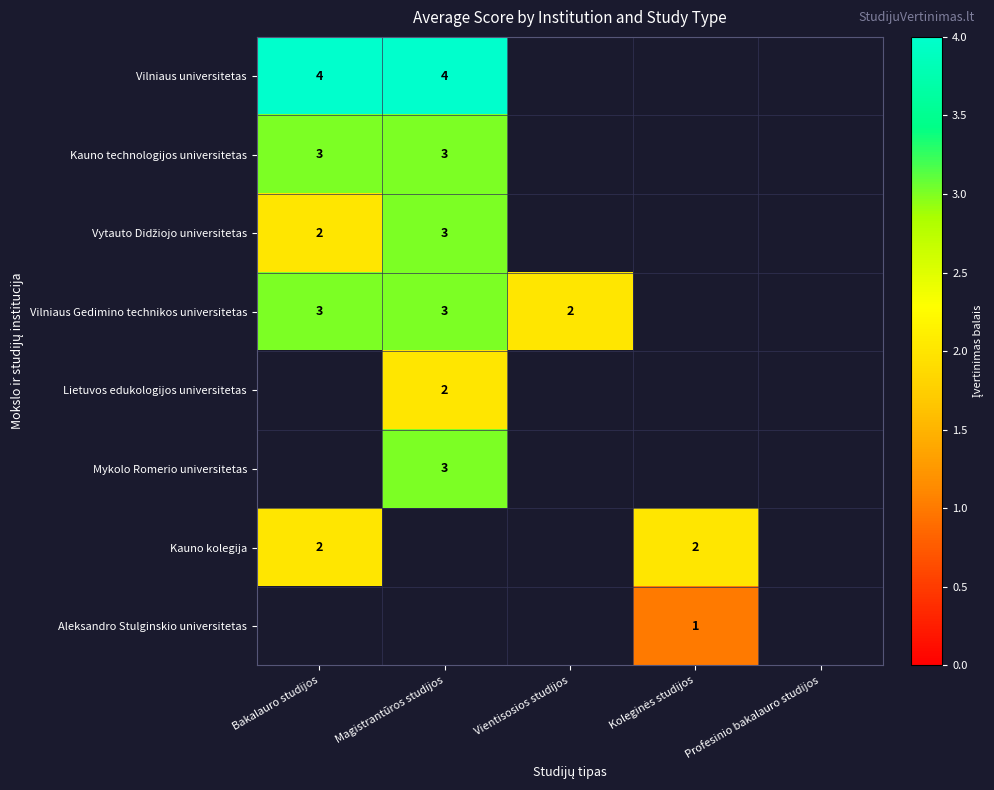

The Kauno kolegija series shows 3 at Bakalauro studijos. True or false?

False